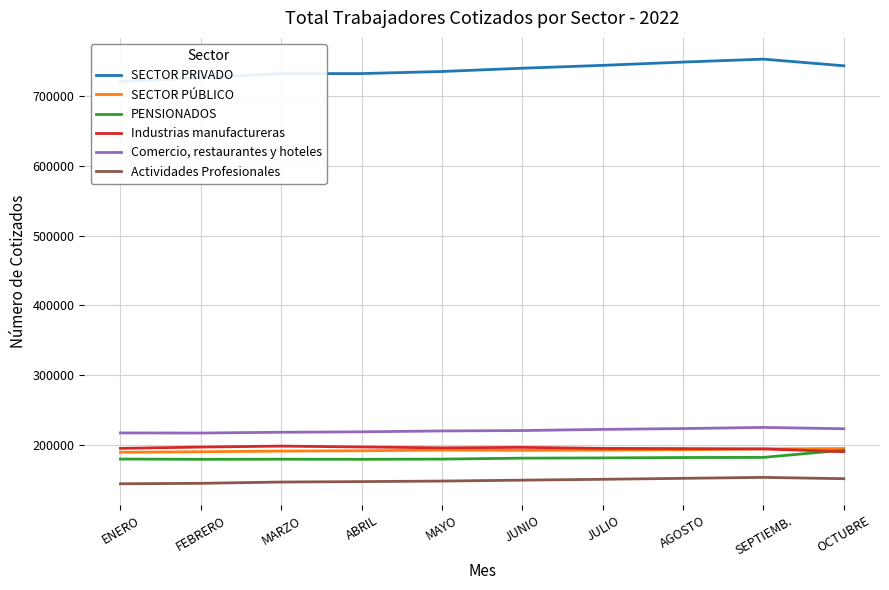

Which label corresponds to the largest value in the chart?

SEPTIEMB.